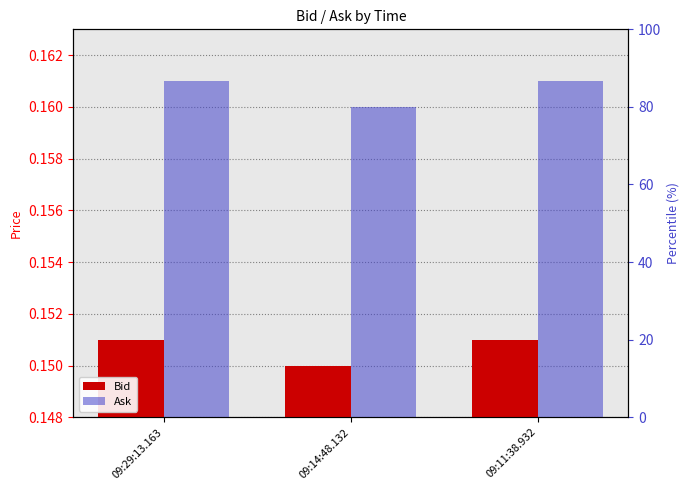

Rank the series by their average value, from highest to lowest.

Ask, Bid